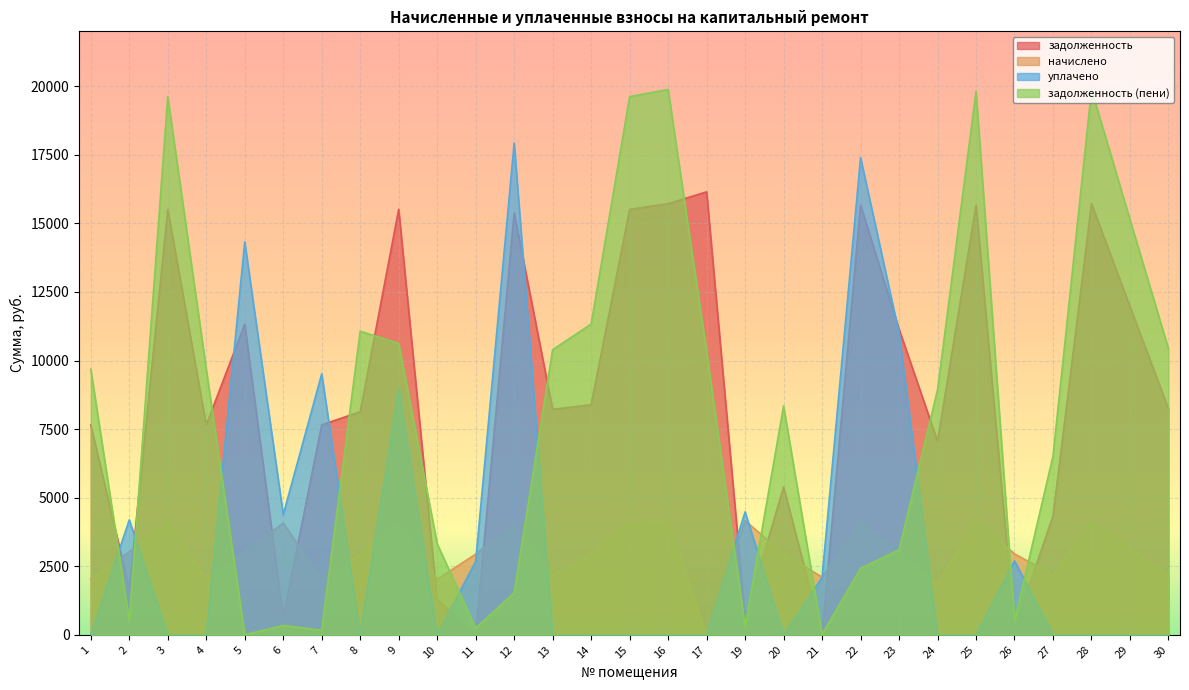

What are all the series names shown in the legend?

задолженность, начислено, уплачено, задолженность (пени)